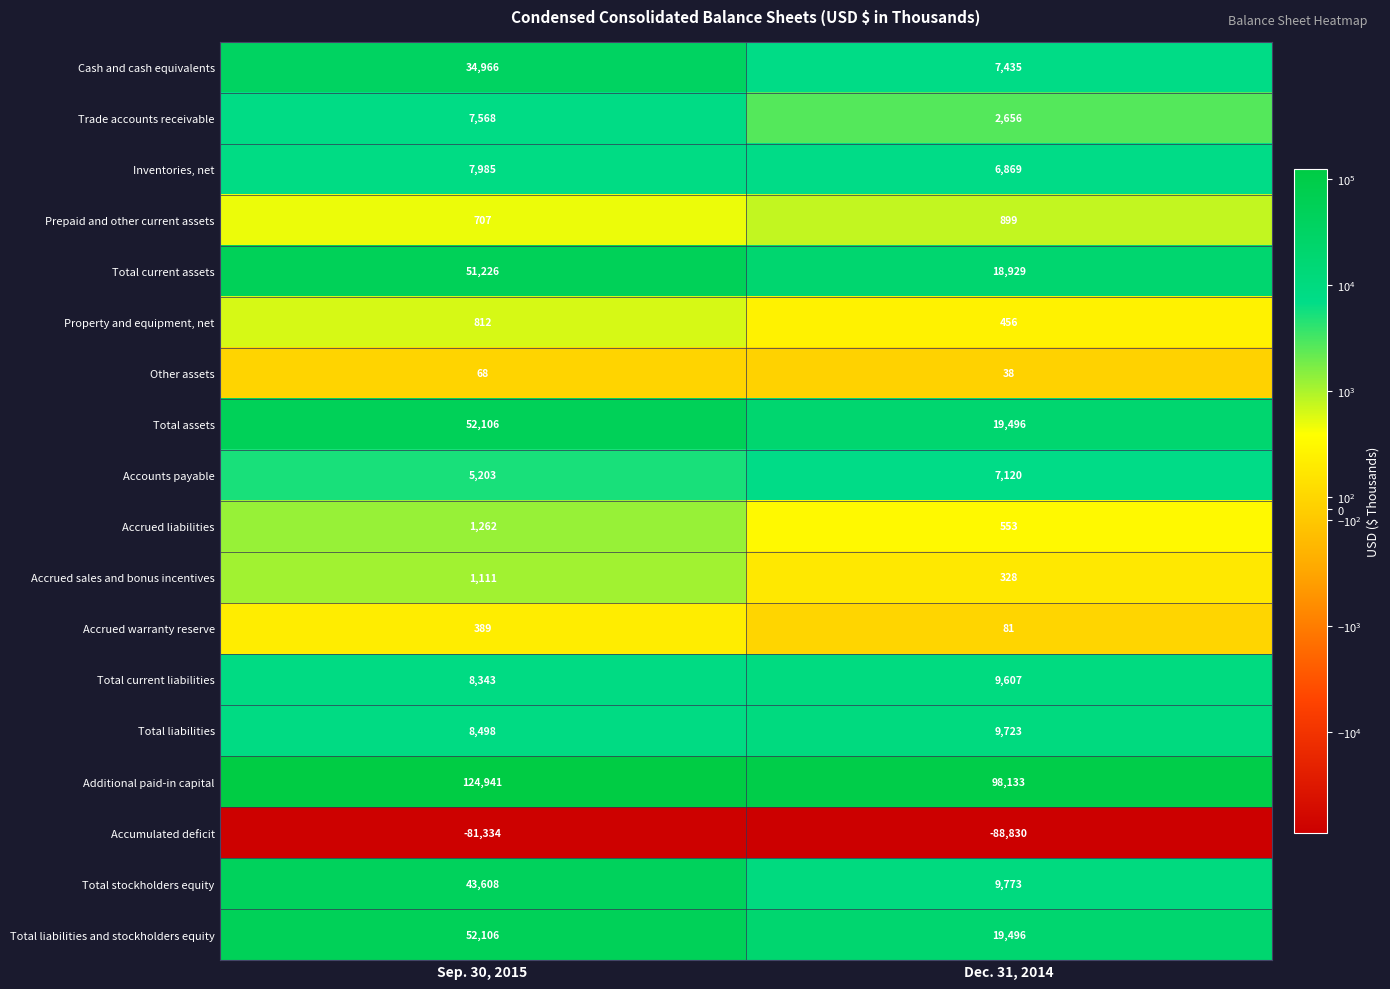

Which series has the largest range (max minus min)?

Total stockholders equity